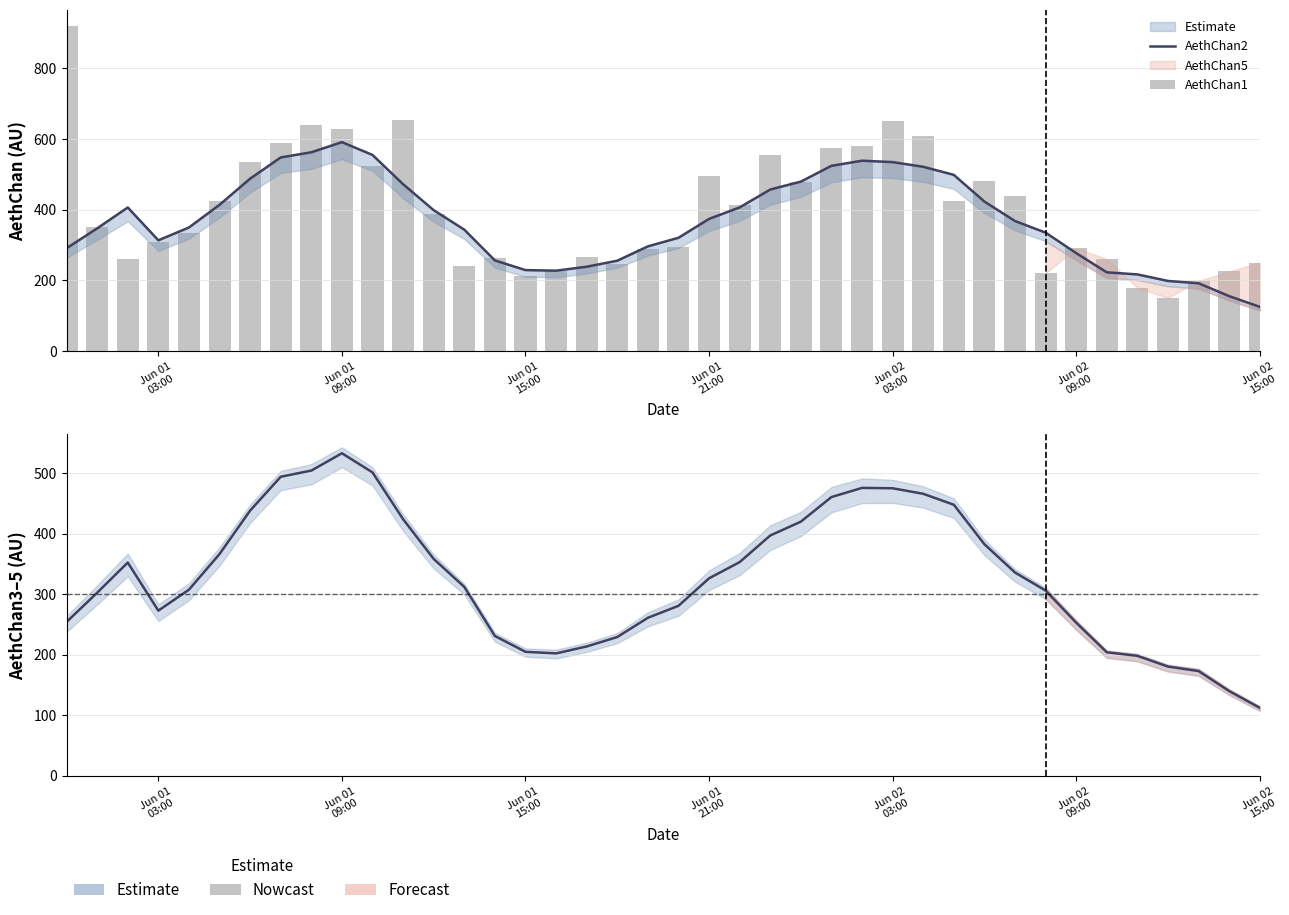

At how many categories does at least one series exceed 350?

22